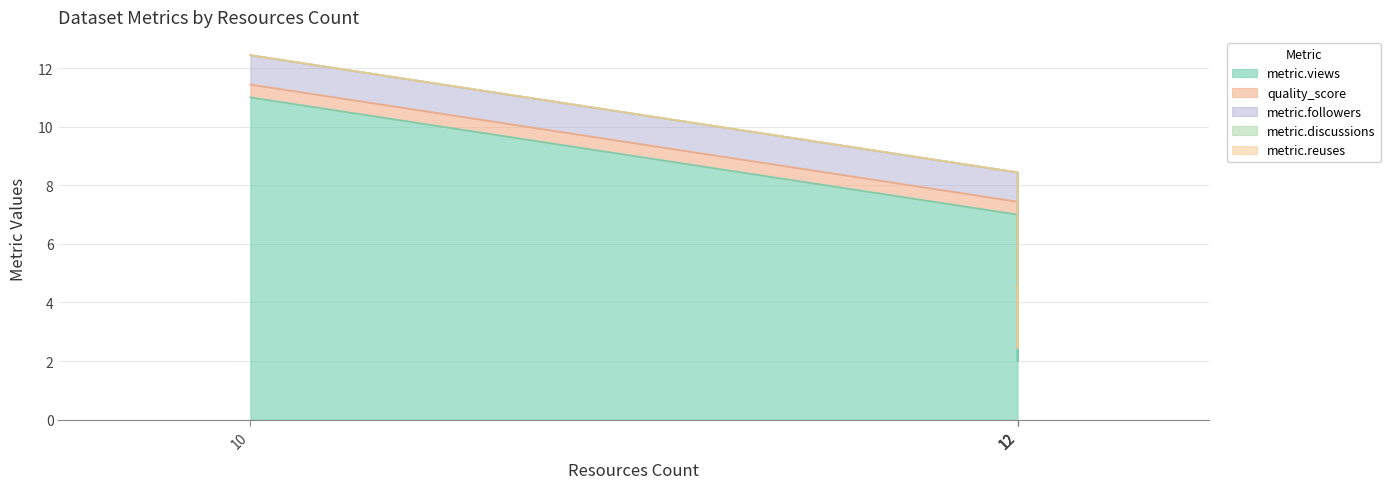

True or false: metric.discussions and quality_score intersect in this chart.

False